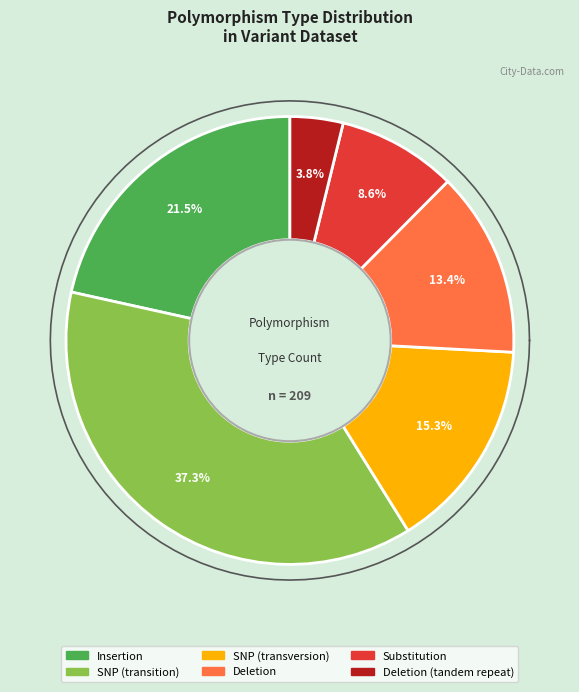

How many segments does this pie chart have?

6